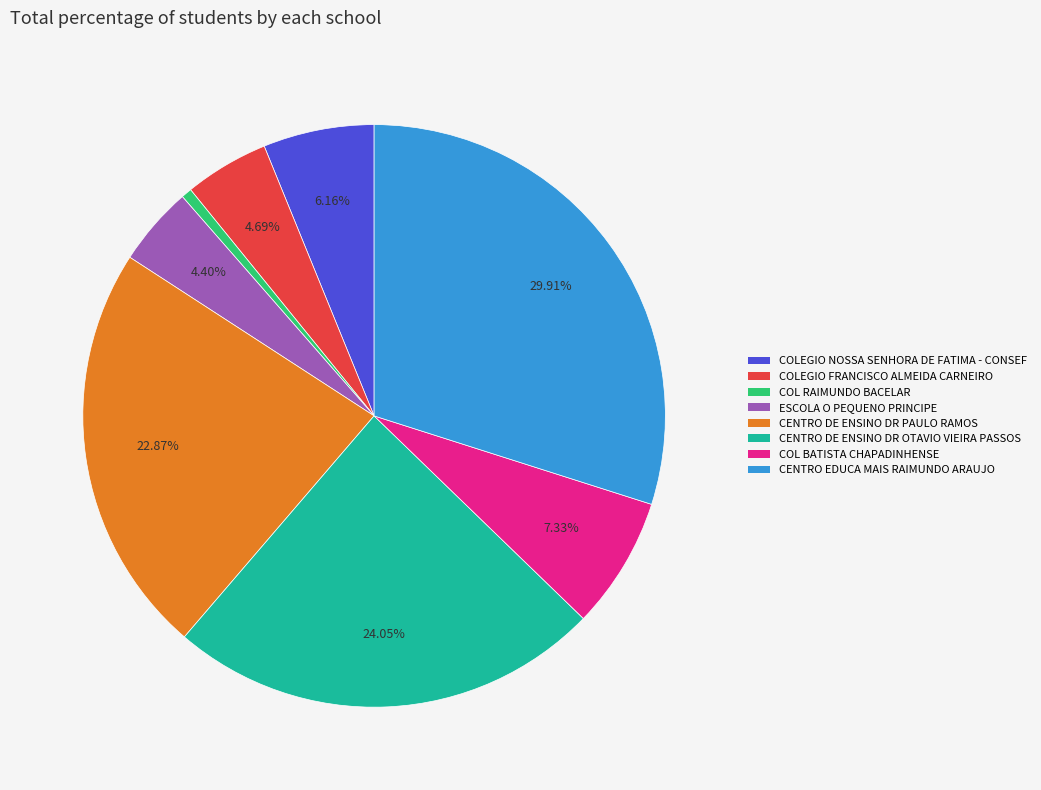

Between COLEGIO NOSSA SENHORA DE FATIMA - CONSEF and CENTRO DE ENSINO DR PAULO RAMOS, which is larger?

CENTRO DE ENSINO DR PAULO RAMOS